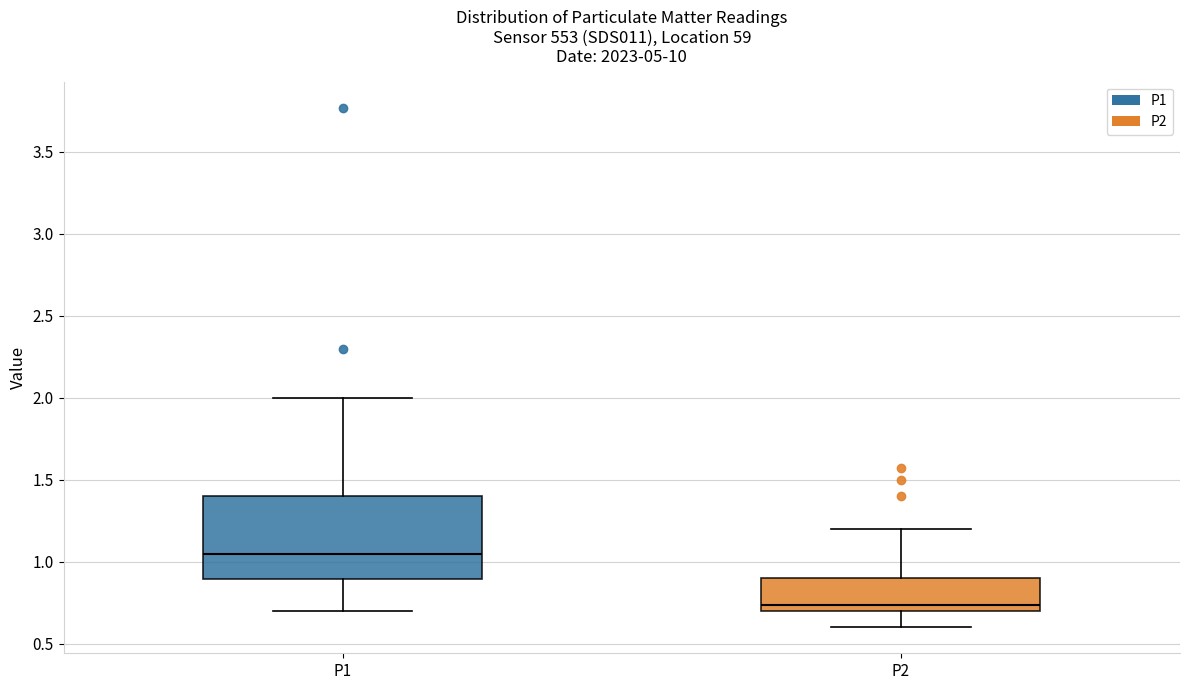

Which box is the tallest, from its lower edge to its upper edge?

P1